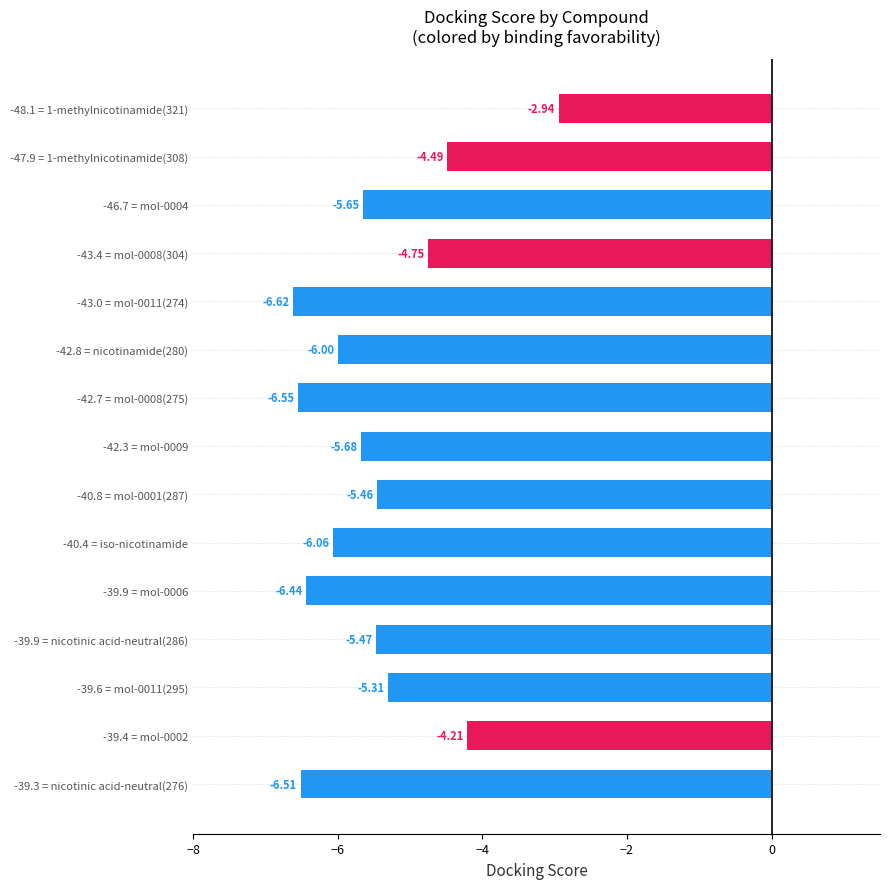

List the labels in order of value, largest first.

-48.1 = 1-methylnicotinamide(321), -39.4 = mol-0002, -47.9 = 1-methylnicotinamide(308), -43.4 = mol-0008(304), -39.6 = mol-0011(295), -40.8 = mol-0001(287), -39.9 = nicotinic acid-neutral(286), -46.7 = mol-0004, -42.3 = mol-0009, -42.8 = nicotinamide(280), -40.4 = iso-nicotinamide, -39.9 = mol-0006, -39.3 = nicotinic acid-neutral(276), -42.7 = mol-0008(275), -43.0 = mol-0011(274)